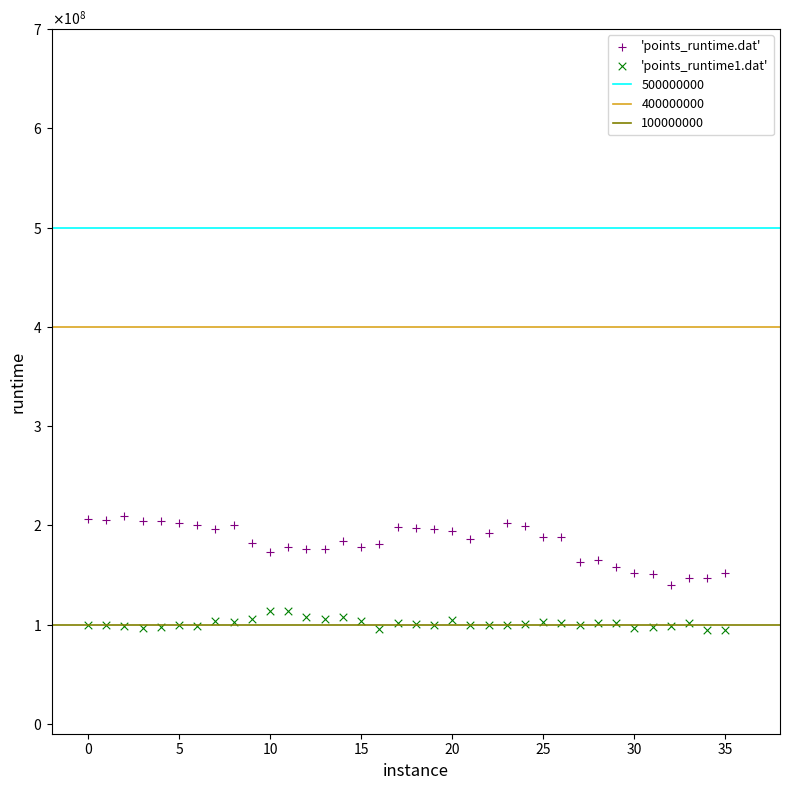

Which series has the widest spread of Y values?

'points_runtime.dat'